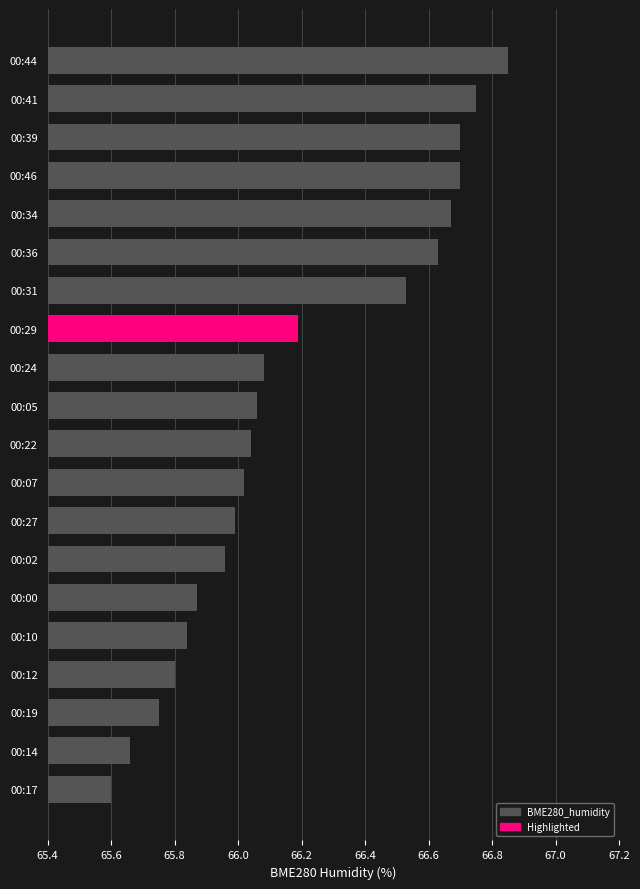

At which category does the chart reach its minimum across all series?

00:17